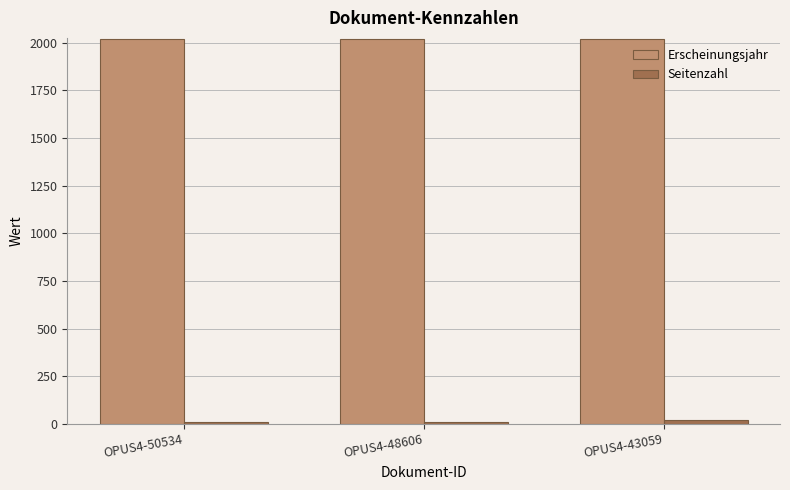

Rank the series at OPUS4-50534 from lowest to highest value.

Seitenzahl, Erscheinungsjahr